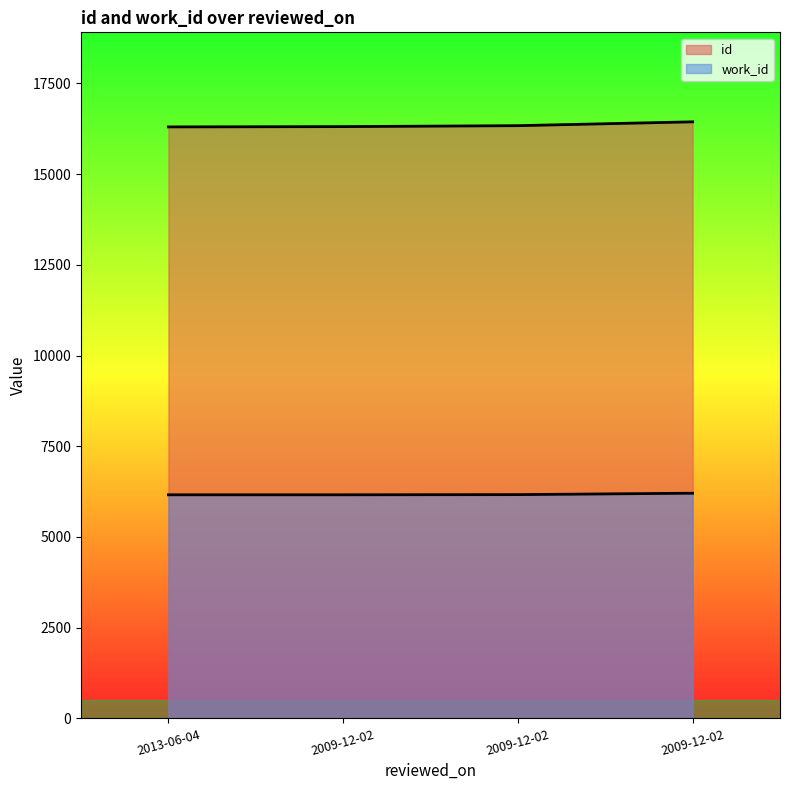

True or false: id and work_id intersect in this chart.

False